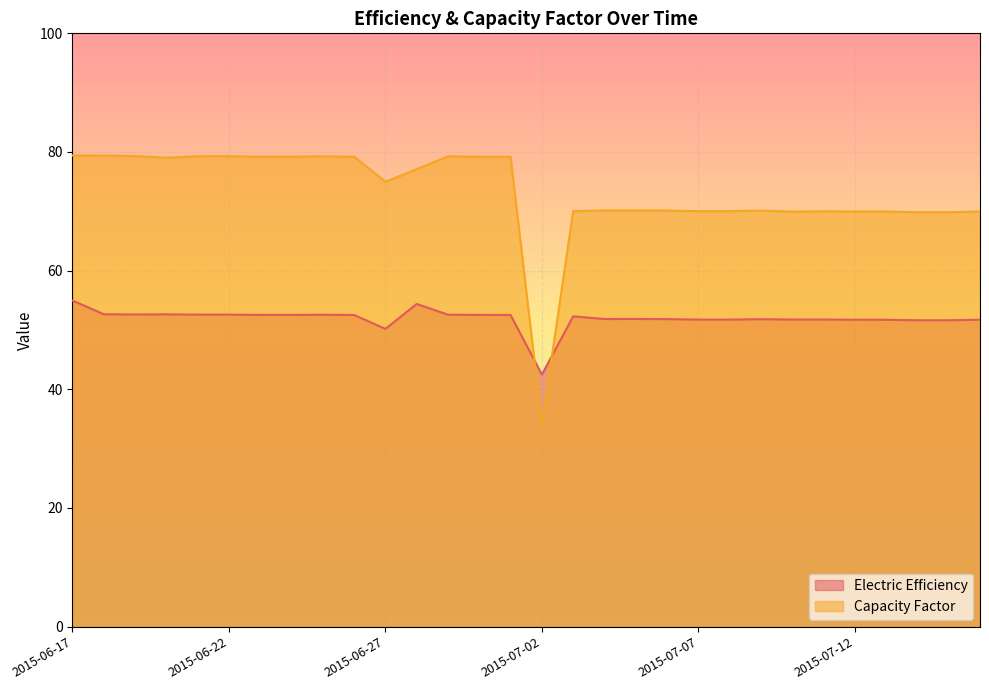

What is the label of the 6th point from the left?

2015-06-22